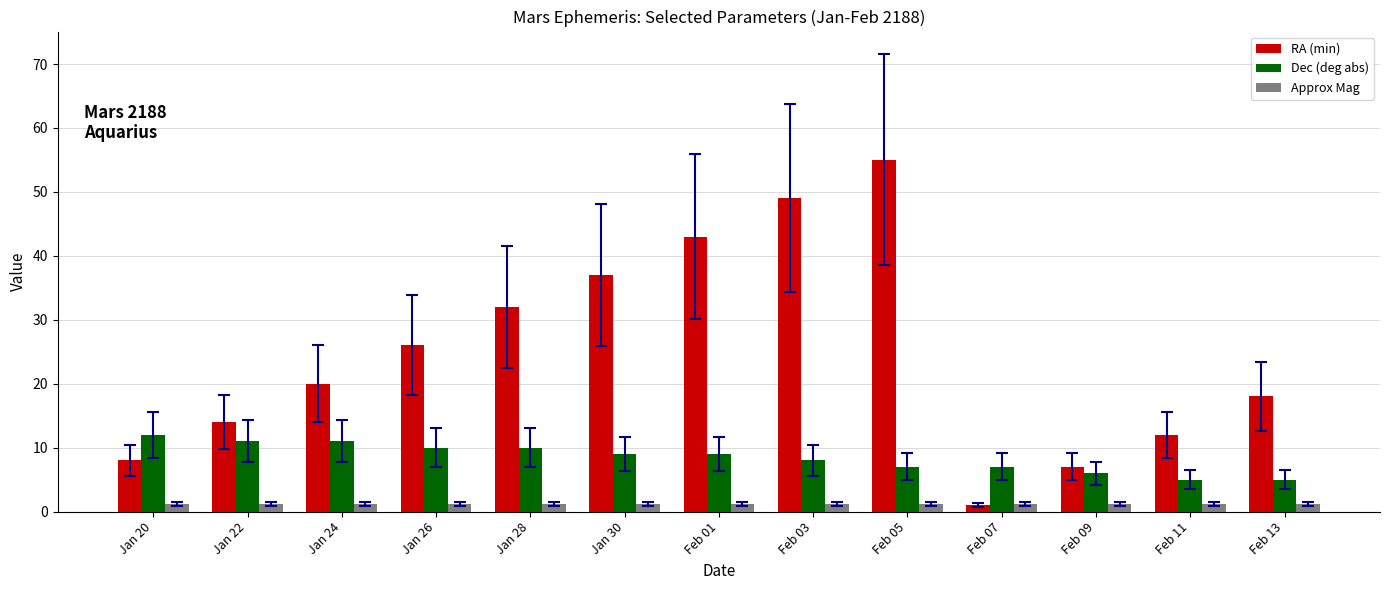

Does the chart contain stacked bars?

No